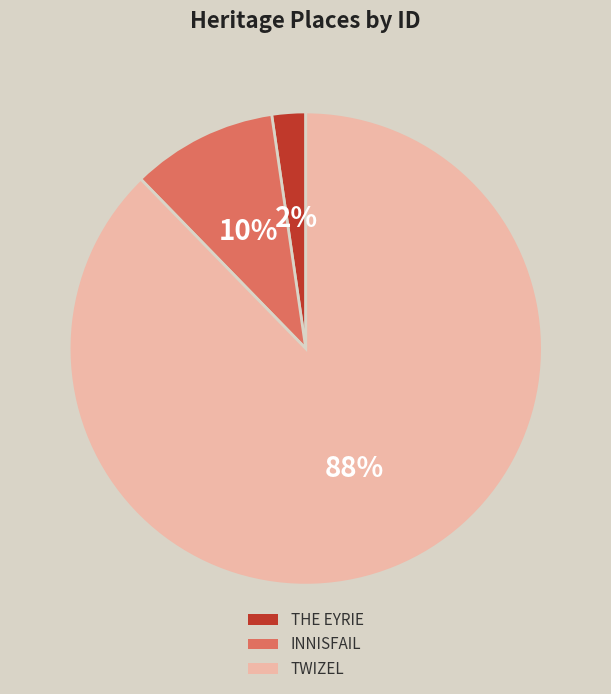

Is it true that TWIZEL is 81% of the pie?

False